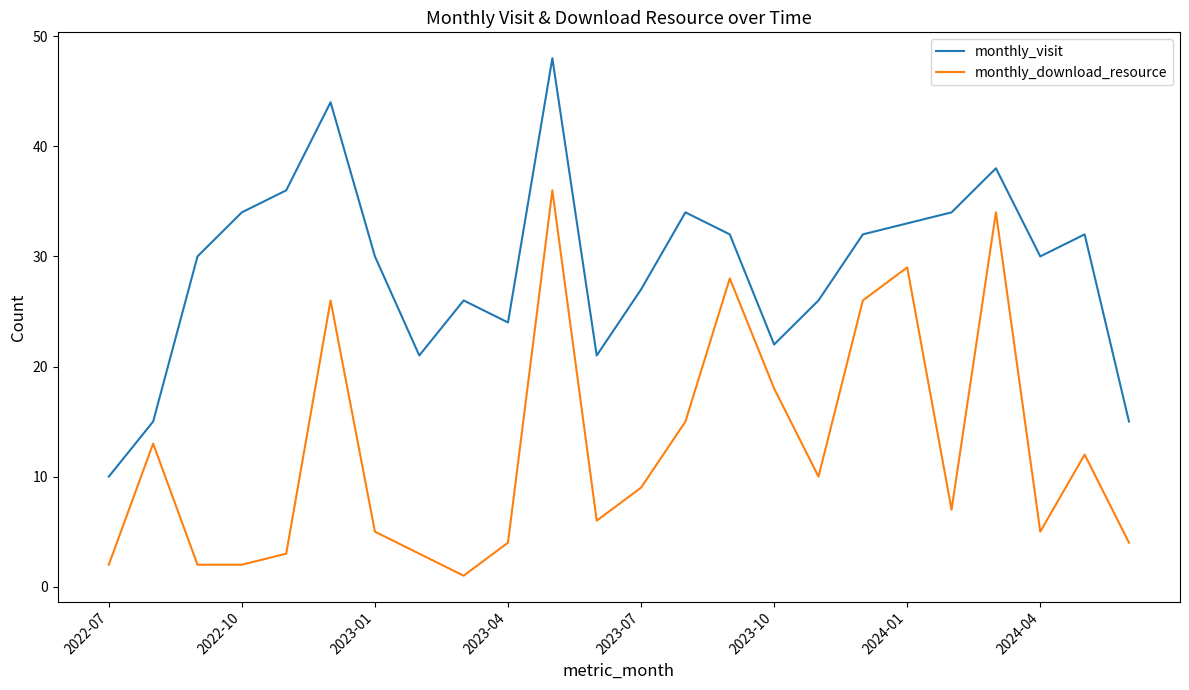

What is the minimum value for monthly_visit?

10